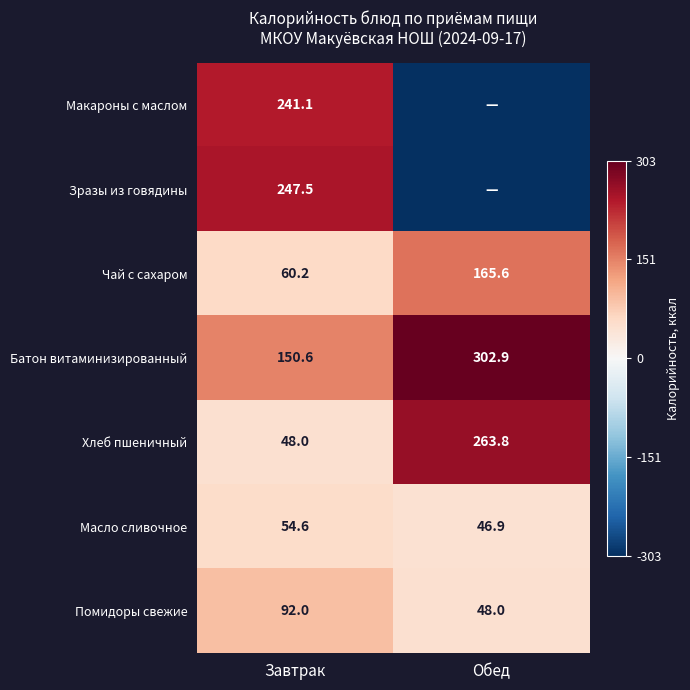

What is the approximate value of Масло сливочное at Обед?

46.9